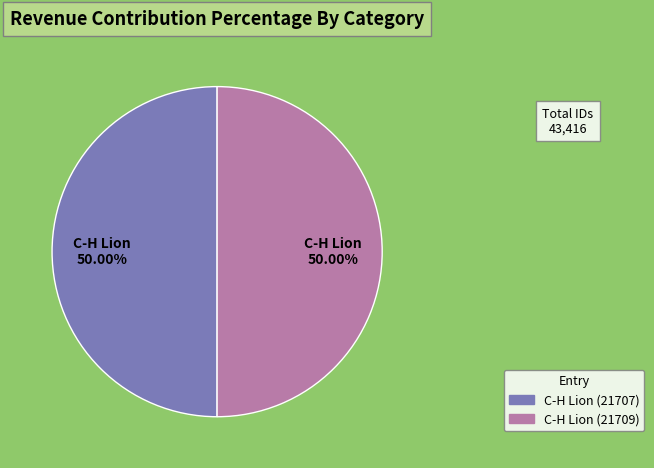

Do C-H Lion (21707) and C-H Lion (21709) together represent more than half of the pie?

Yes